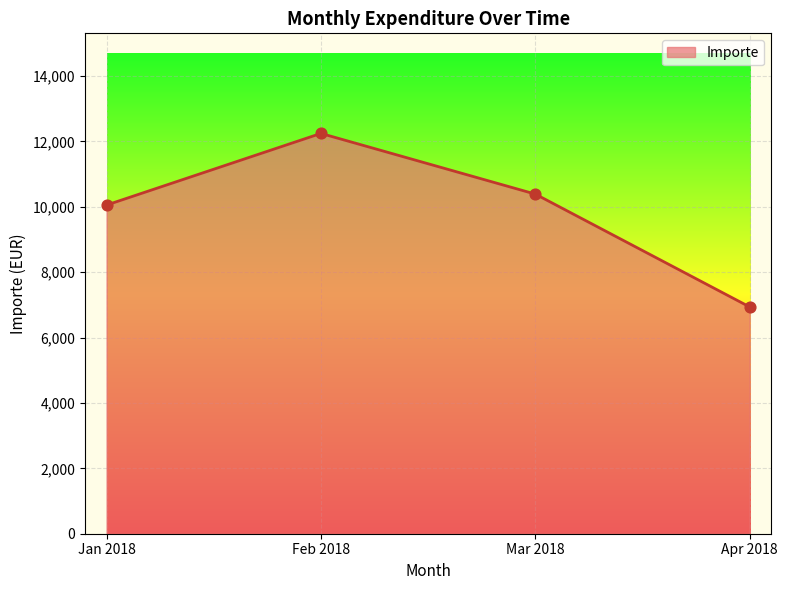

What is the change in value from Jan 2018 to Feb 2018?

+2191.4